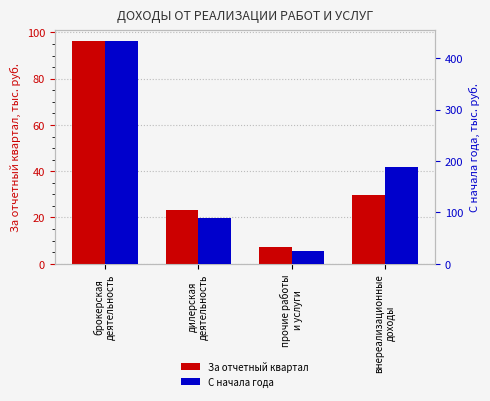

What is the minimum value shown in the chart?

7.2